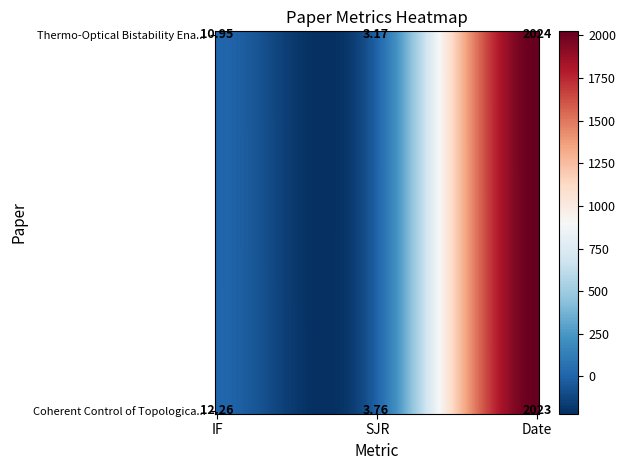

Read the Thermo-Optical Bistability Enabled by B... value at IF.

10.9